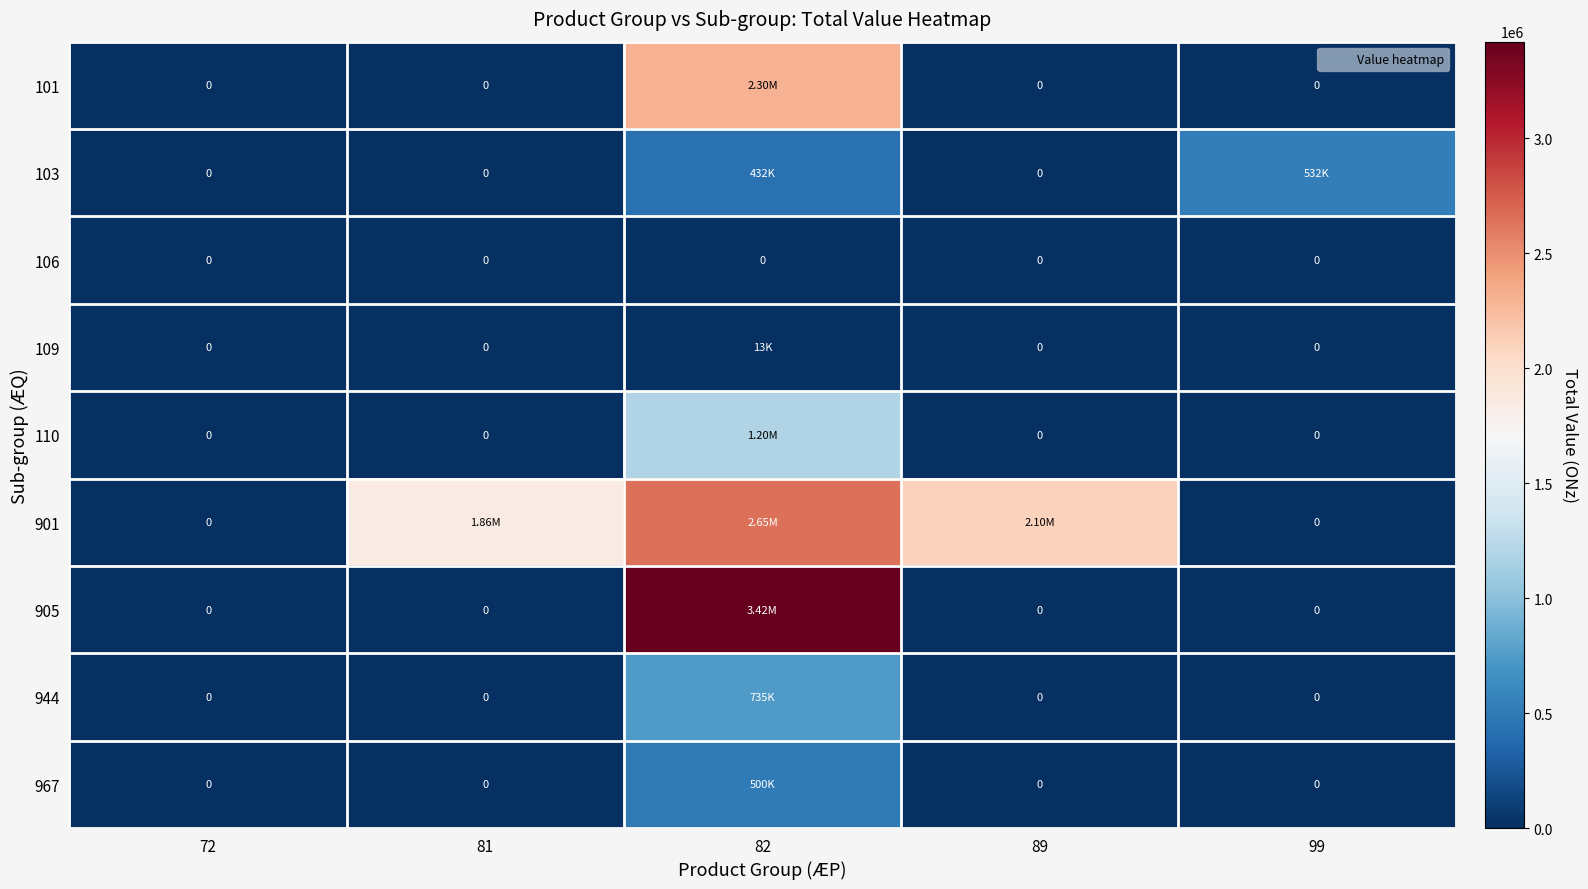

What is the average value of the 103 series?

192800